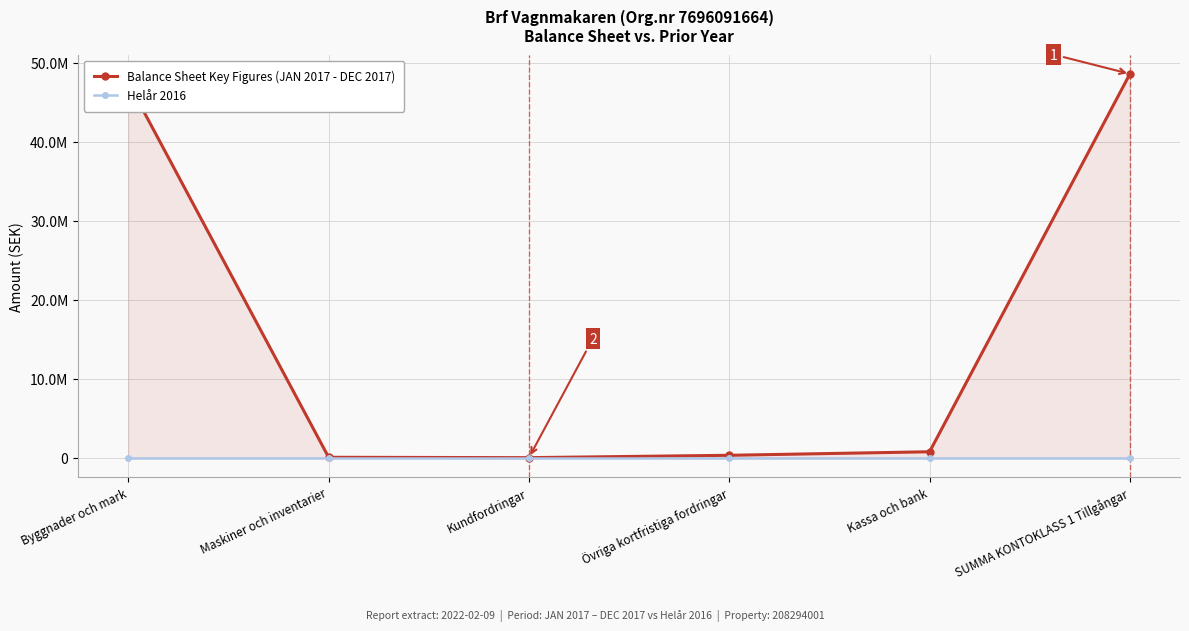

What is the label of the 6th point from the right?

Byggnader och mark